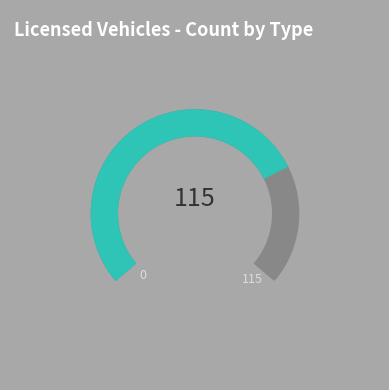

Count the number of slices in the pie.

2